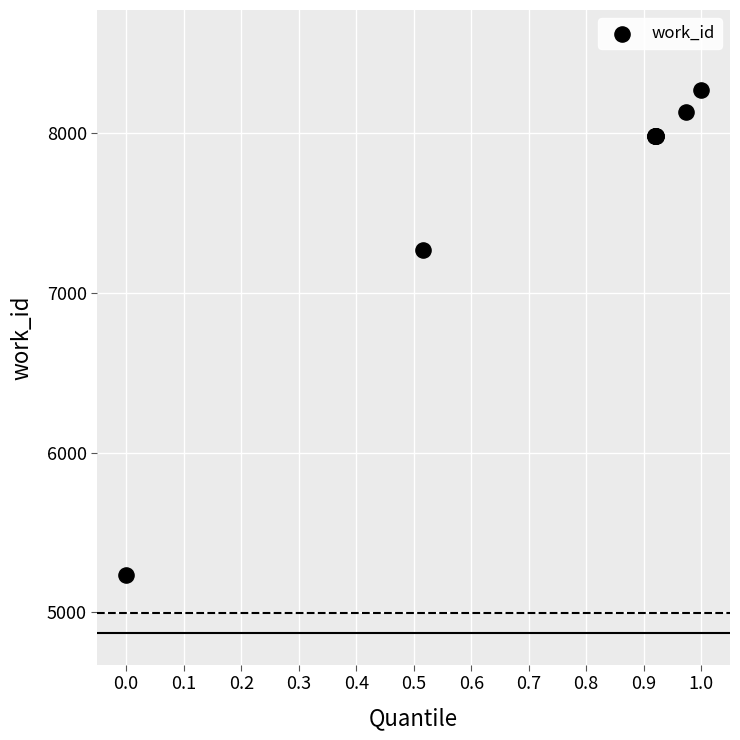

What Y value in the scatter plot is closest to 6753?

7267